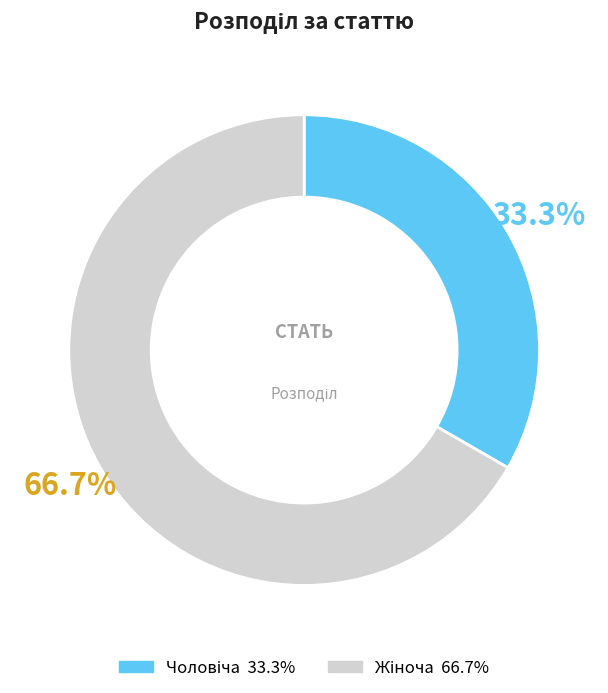

Does any single category account for the majority?

Yes